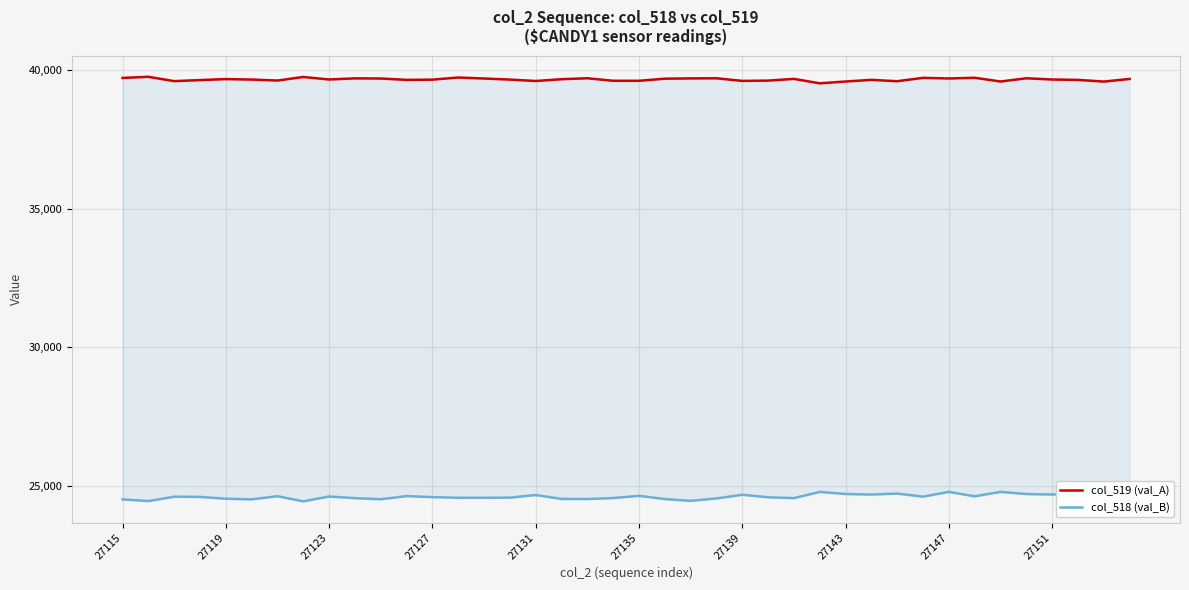

At how many categories does at least one series exceed 26512?

40